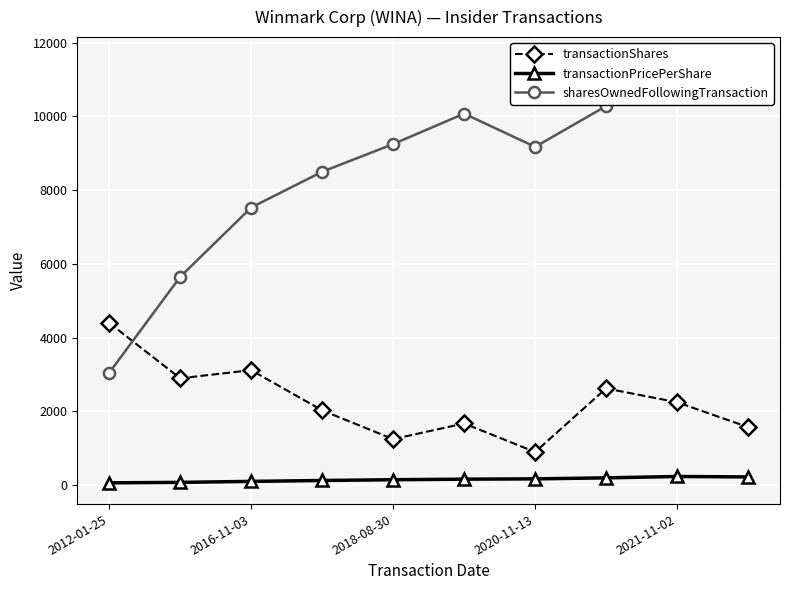

Rank the series by their maximum value, from highest to lowest.

sharesOwnedFollowingTransaction, transactionShares, transactionPricePerShare